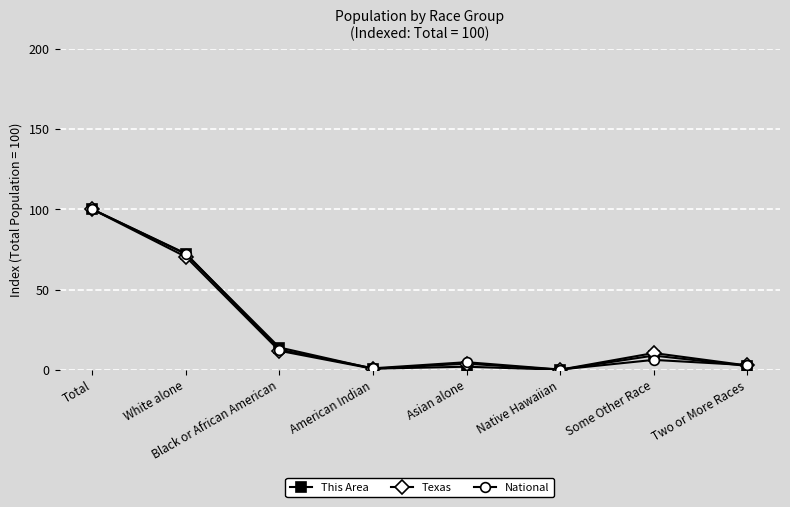

What is the lowest value of the National series?

0.2